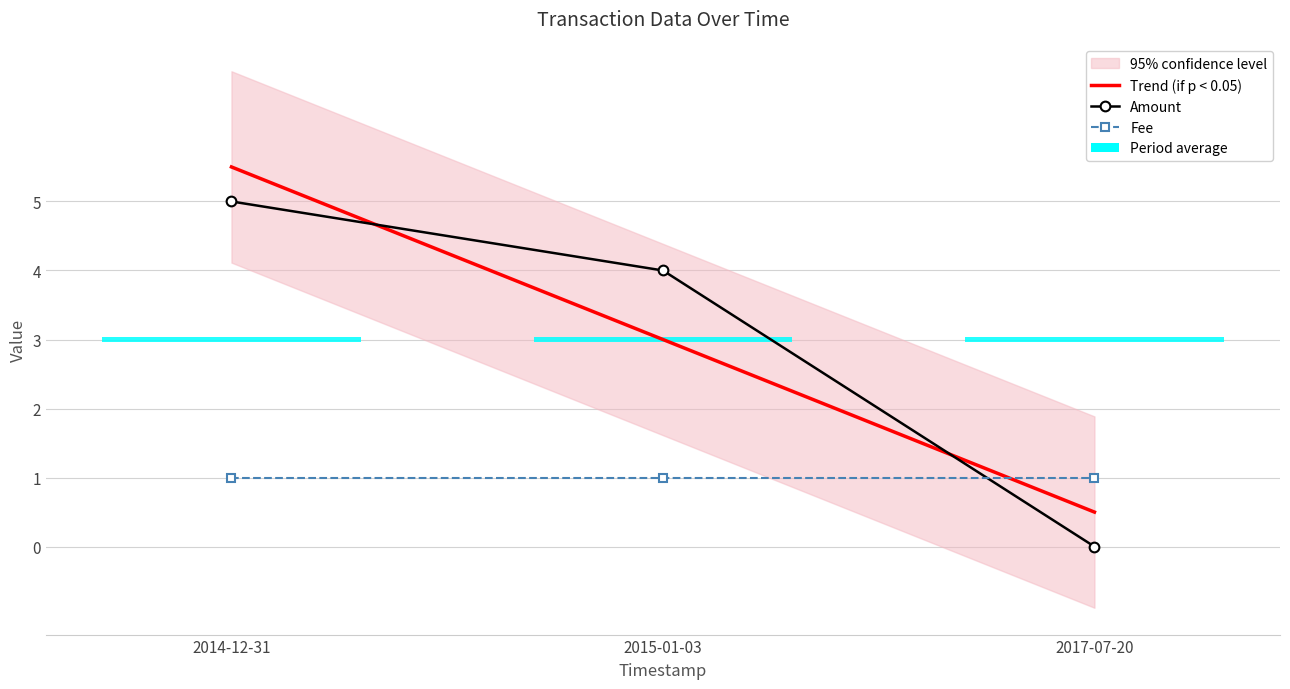

The Fee series shows 0.4 at 2014-12-31. True or false?

False